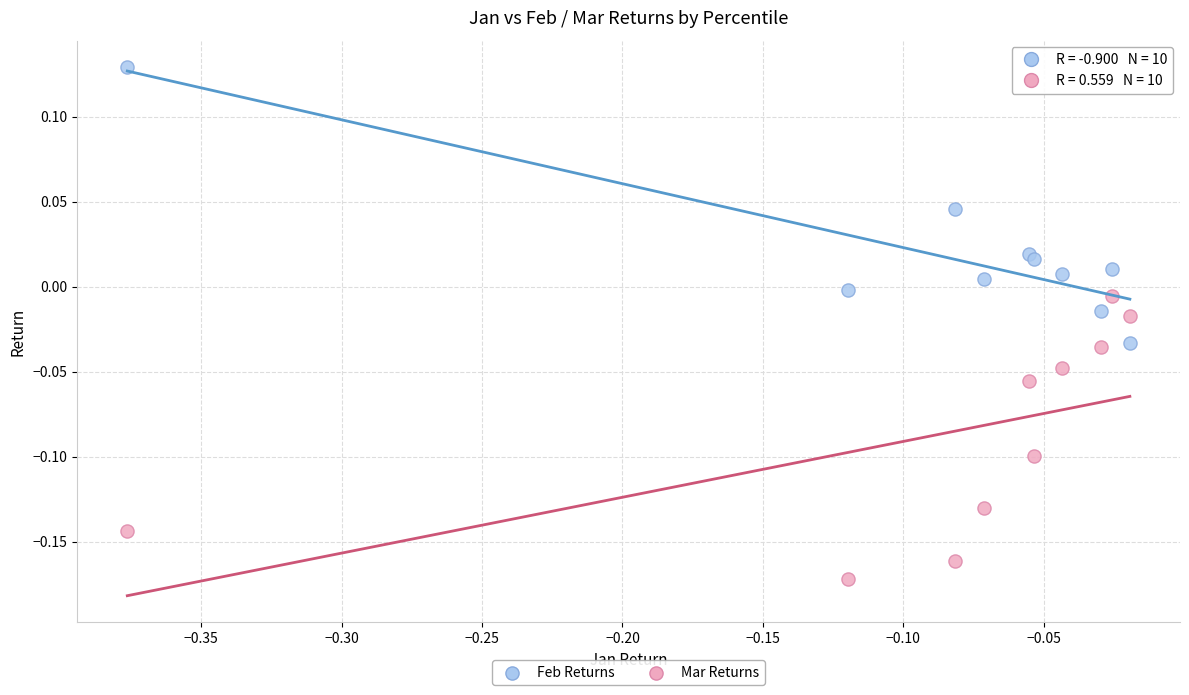

Which series reaches the minimum Y coordinate?

Mar Returns